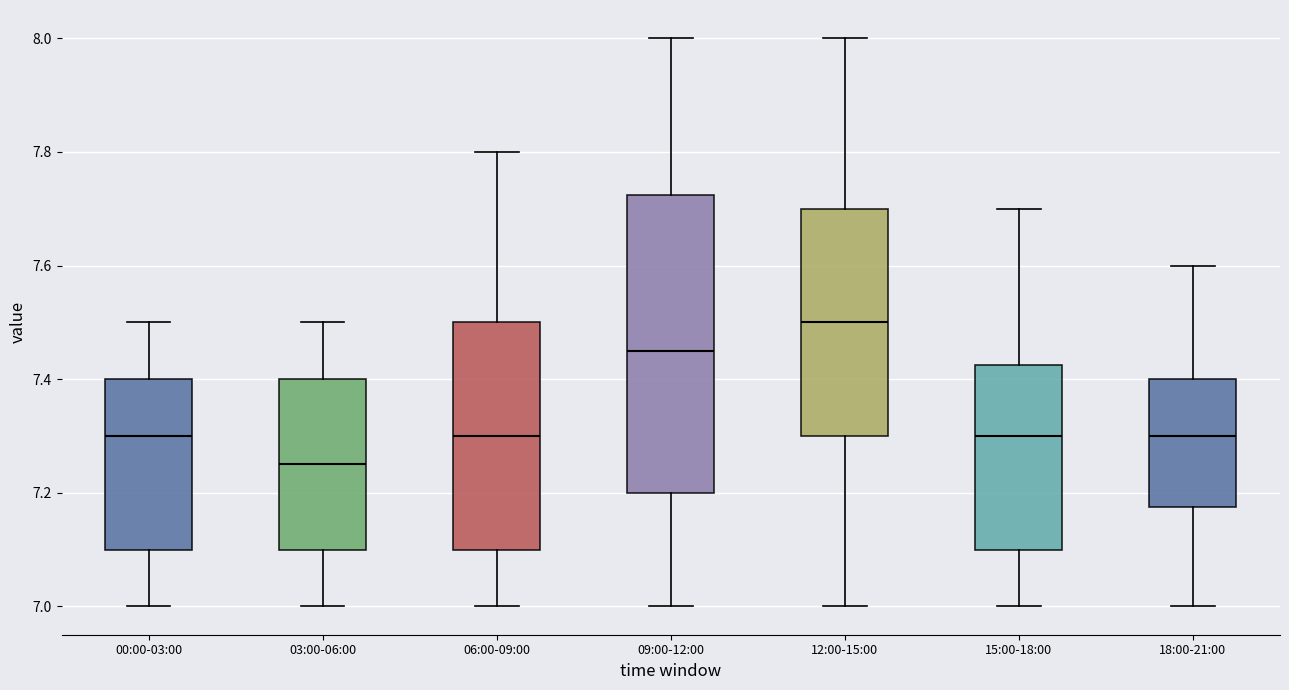

Comparing the boxes themselves (not the whiskers), which one is the tallest?

09:00-12:00